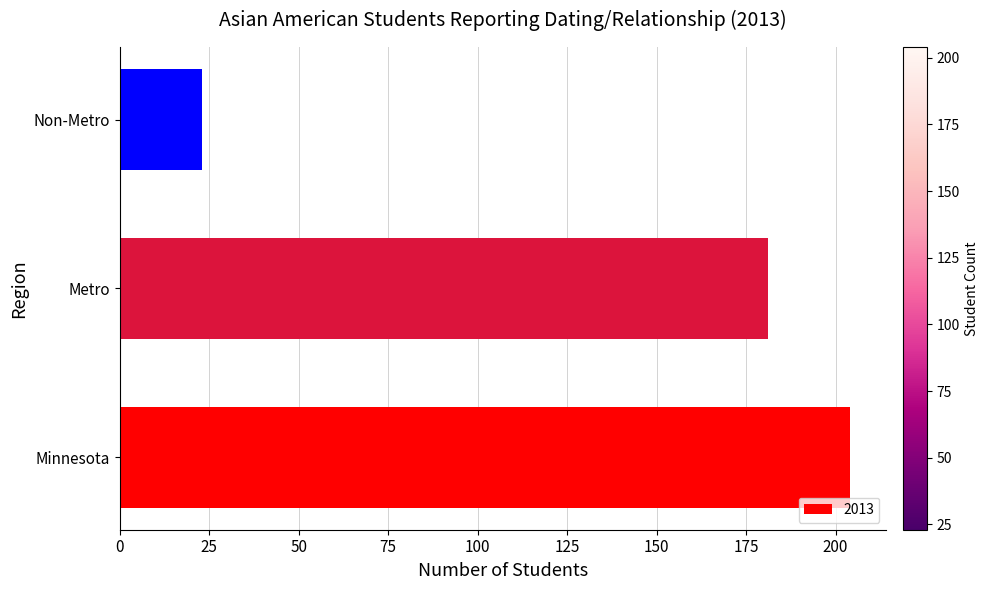

Reading top to bottom, extract all data points from this chart.

Non-Metro=23	Metro=181	Minnesota=204